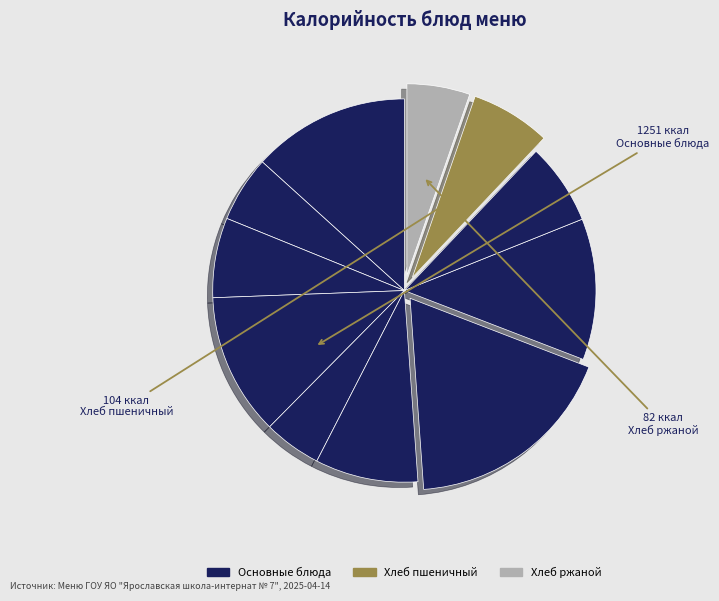

How many segments does this pie chart have?

11